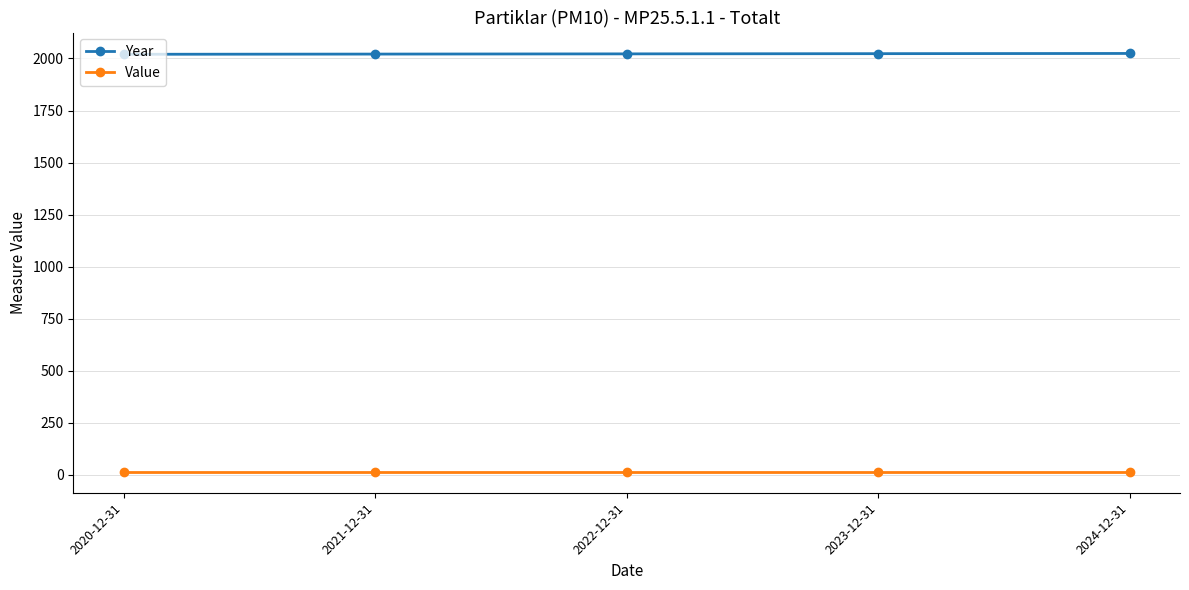

What is the label of the 4th point from the left?

2023-12-31